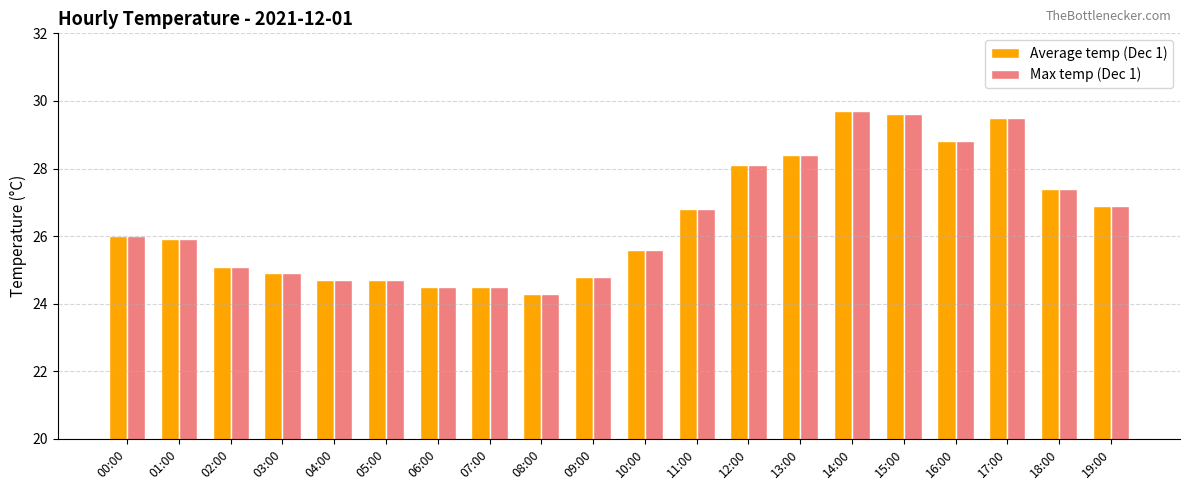

What is the difference between the maximum and minimum values in the Max temp (Dec 1) series?

5.4